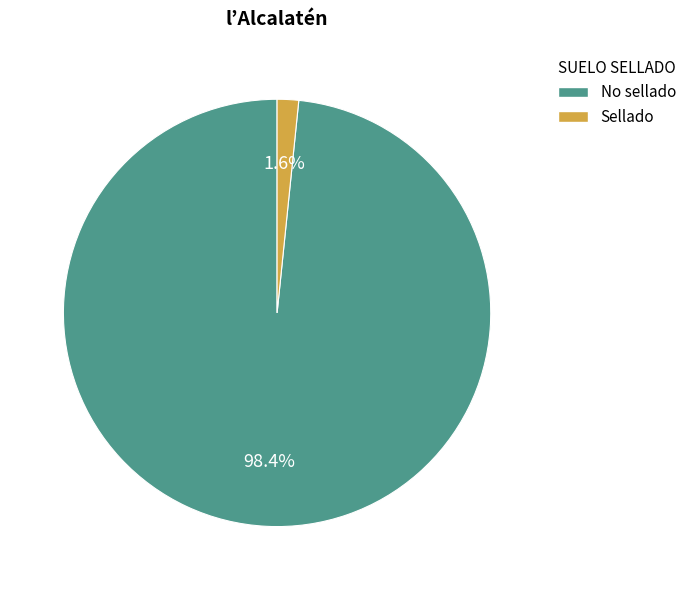

Does No sellado represent more than half of the total?

Yes